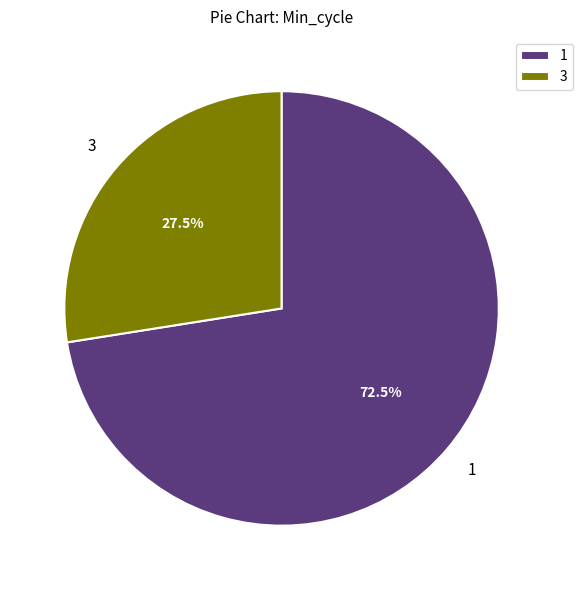

Rank the categories by value from lowest to highest.

3, 1